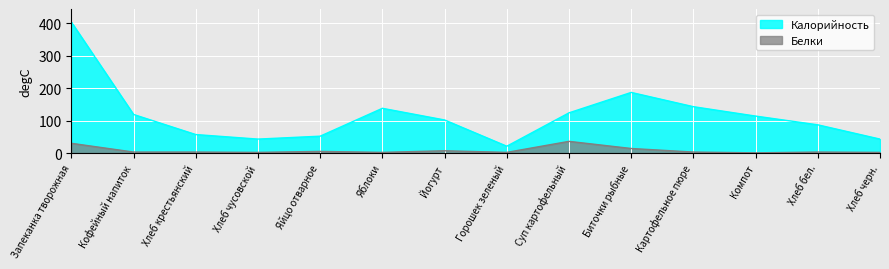

Where is Белки nearest to the value 18?

Биточки рыбные